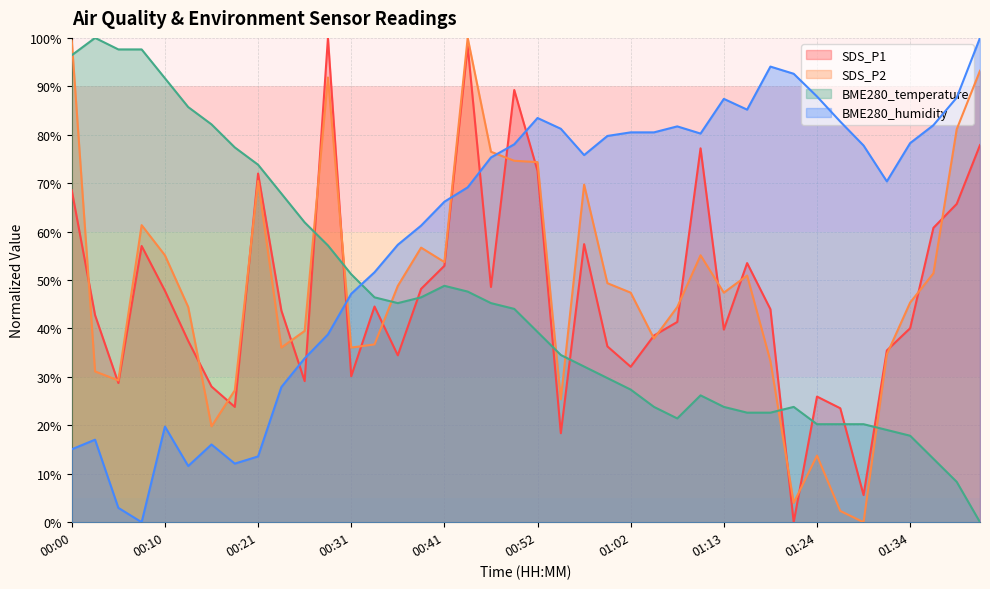

How many values in SDS_P1 are above zero?

39